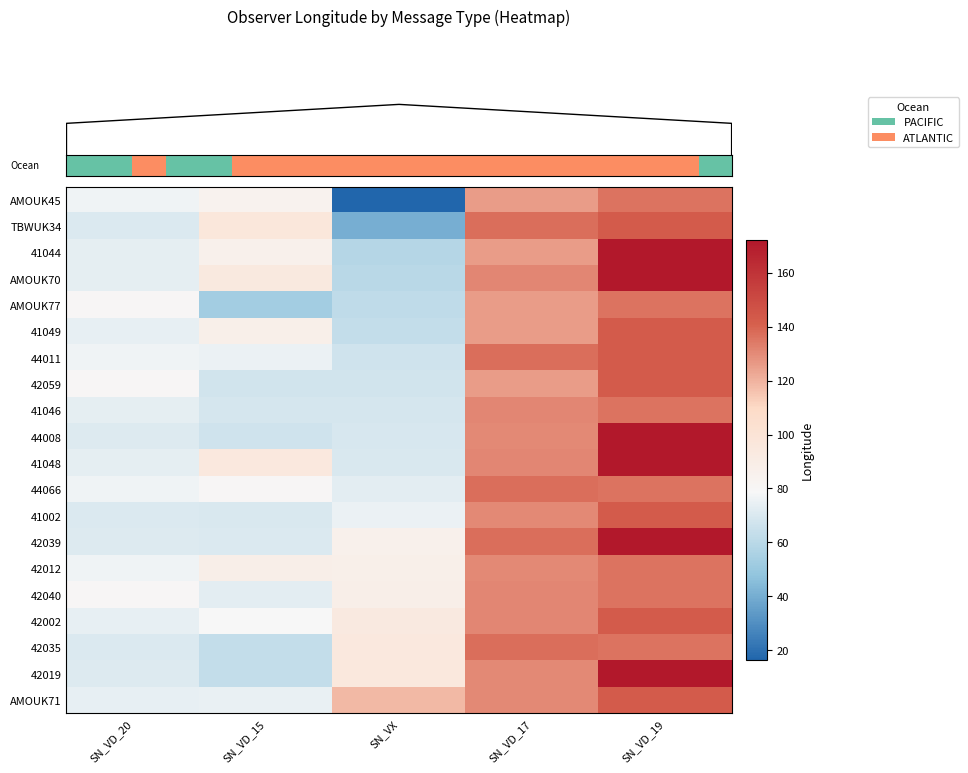

At how many categories does at least one series exceed 81?

4